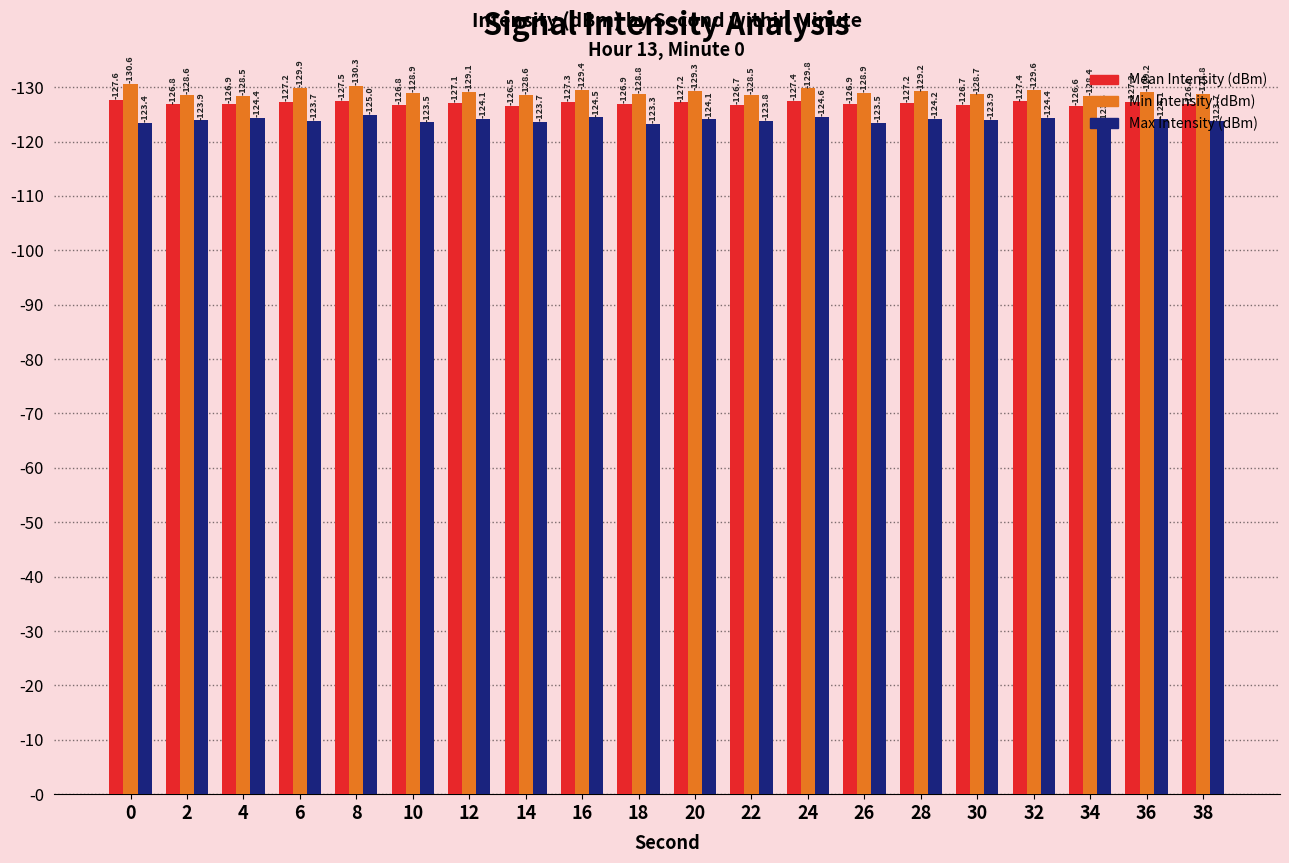

Reading left to right, what are all the values shown in this chart?

Mean Intensity (dBm): 0=127.6	2=126.8	4=126.9	6=127.2	8=127.5	10=126.8	12=127.1	14=126.5	16=127.3	18=126.9	20=127.2	22=126.7	24=127.4	26=126.9	28=127.2	30=126.7	32=127.4	34=126.6	36=127.2	38=126.8
Min Intensity (dBm): 0=130.6	2=128.6	4=128.5	6=129.9	8=130.3	10=128.9	12=129.1	14=128.6	16=129.4	18=128.8	20=129.3	22=128.5	24=129.8	26=128.9	28=129.2	30=128.7	32=129.6	34=128.4	36=129.2	38=128.8
Max Intensity (dBm): 0=123.4	2=123.9	4=124.4	6=123.7	8=125.0	10=123.5	12=124.1	14=123.7	16=124.5	18=123.3	20=124.1	22=123.8	24=124.6	26=123.5	28=124.2	30=123.9	32=124.4	34=123.6	36=124.1	38=123.7